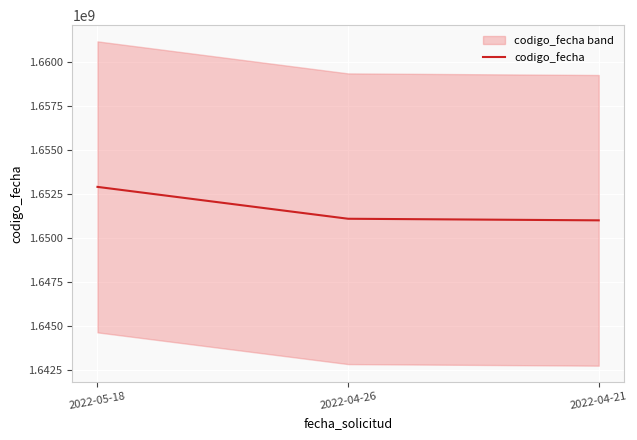

Reading right to left, transcribe all the data shown in this chart.

2022-04-21=1650985235	2022-04-26=1651075385	2022-05-18=1652885619